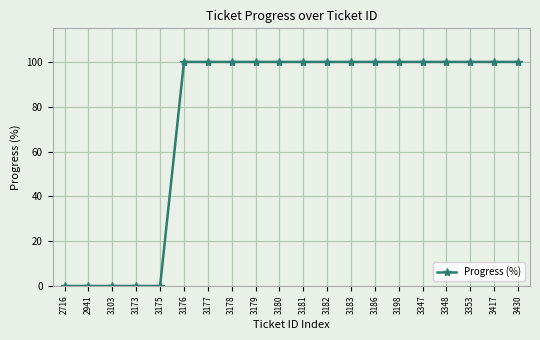

What is the sum of all values?

1500